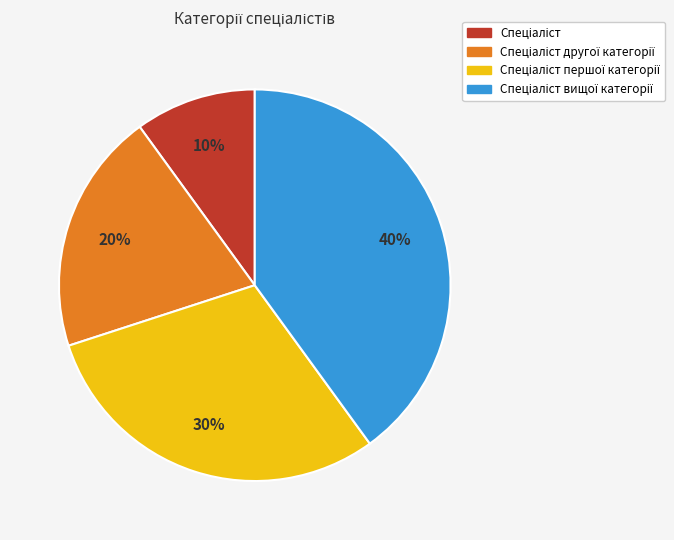

Does any single category account for the majority?

No